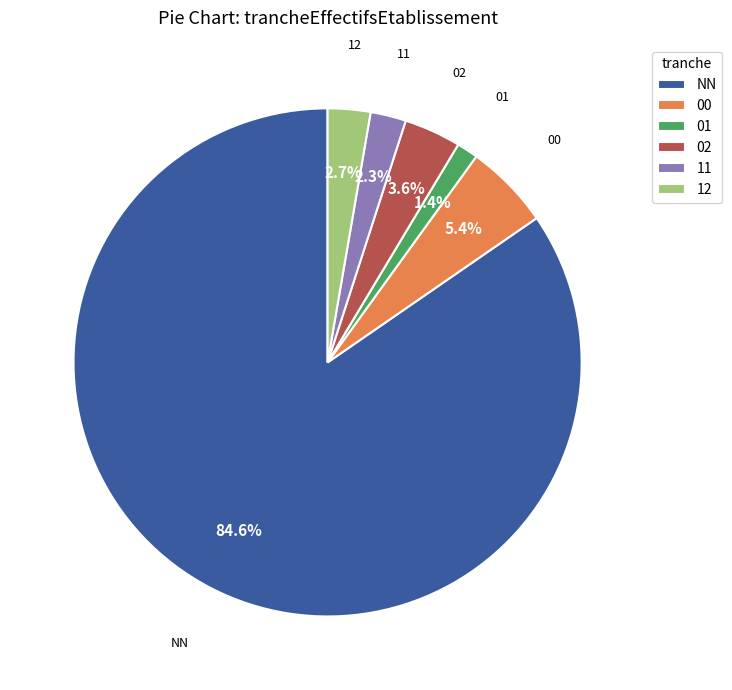

Approximately how many times larger is the value at 00 compared to 12?

2.0